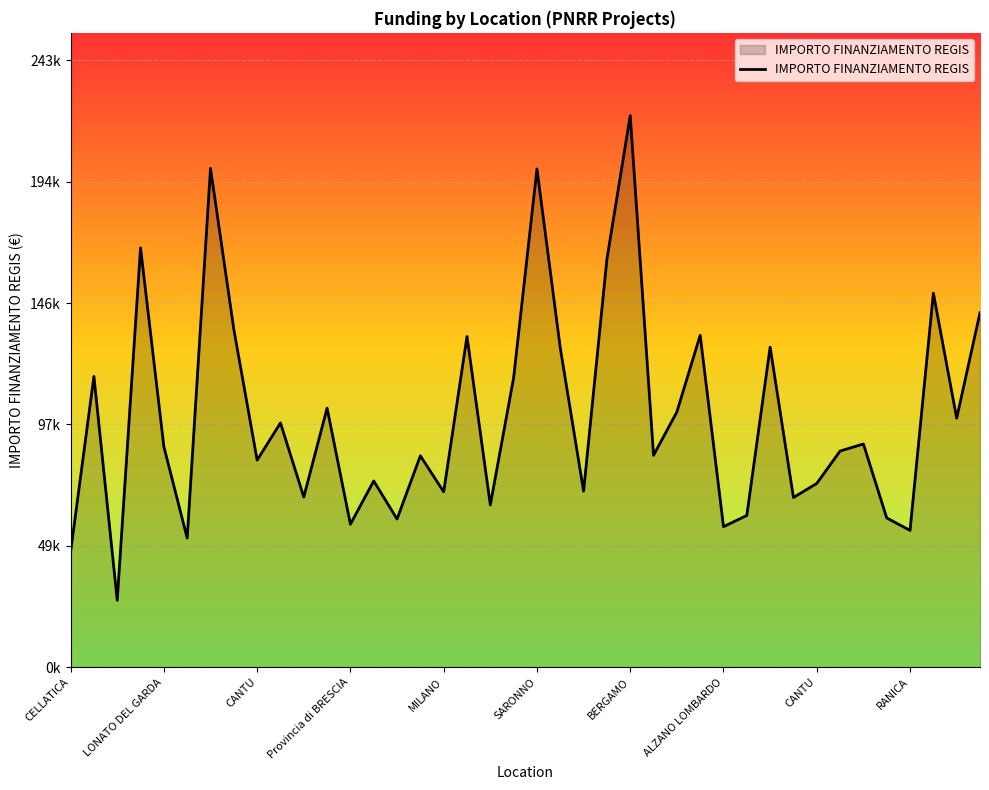

What is the value of the 33rd point from the left?

73496.1